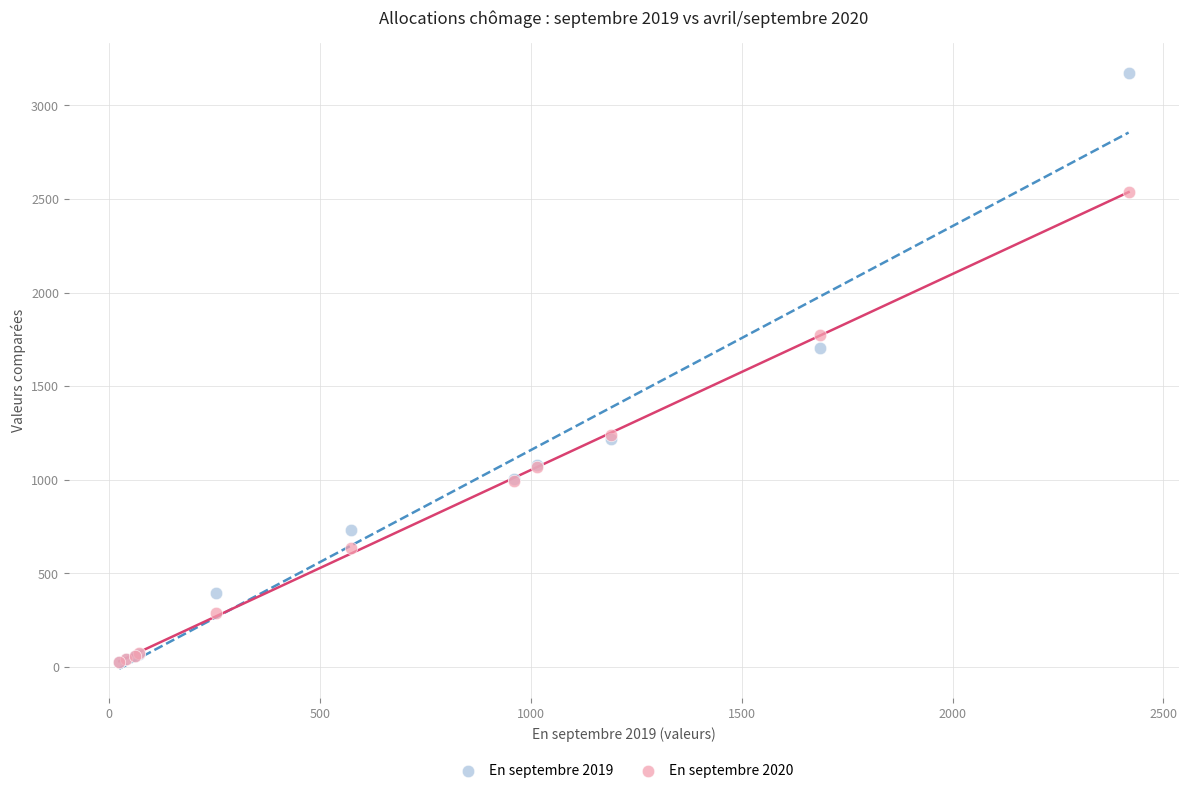

Across all series, what Y value is closest to 1600?

1705.0